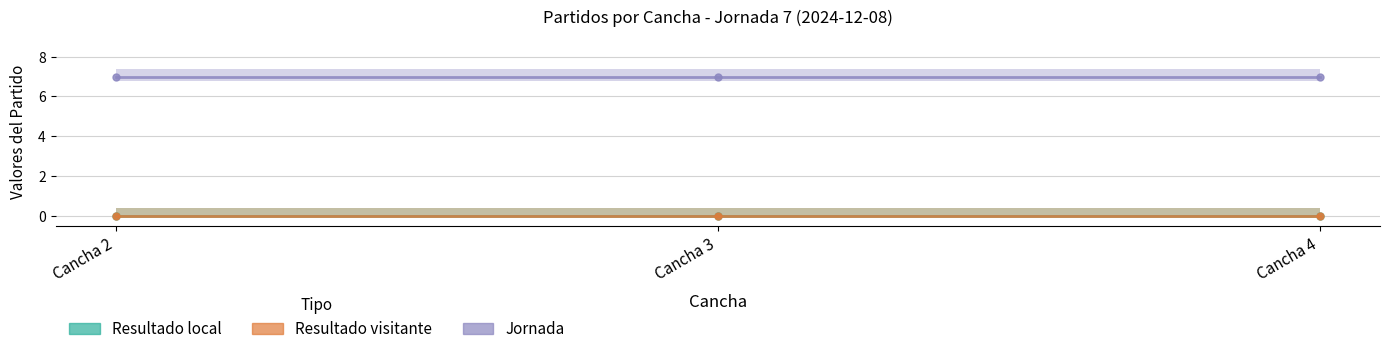

The Jornada series shows 2 at Cancha 4. True or false?

False